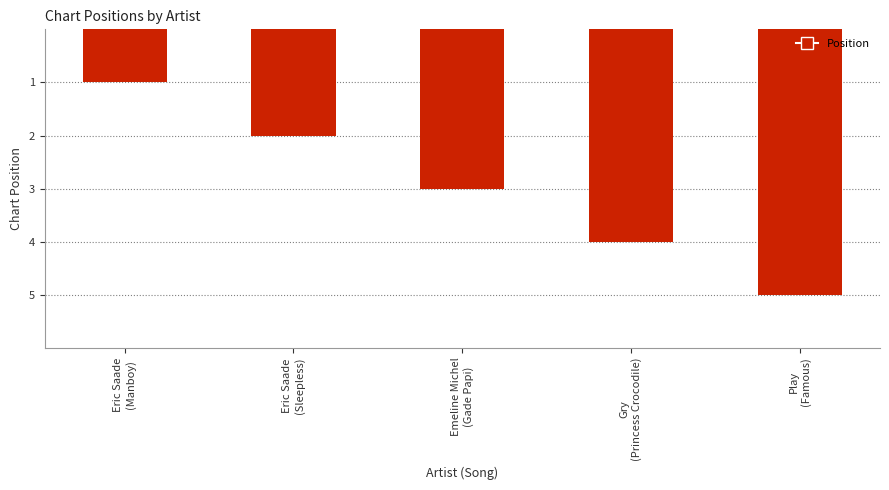

How many values are between 2 and 4?

3